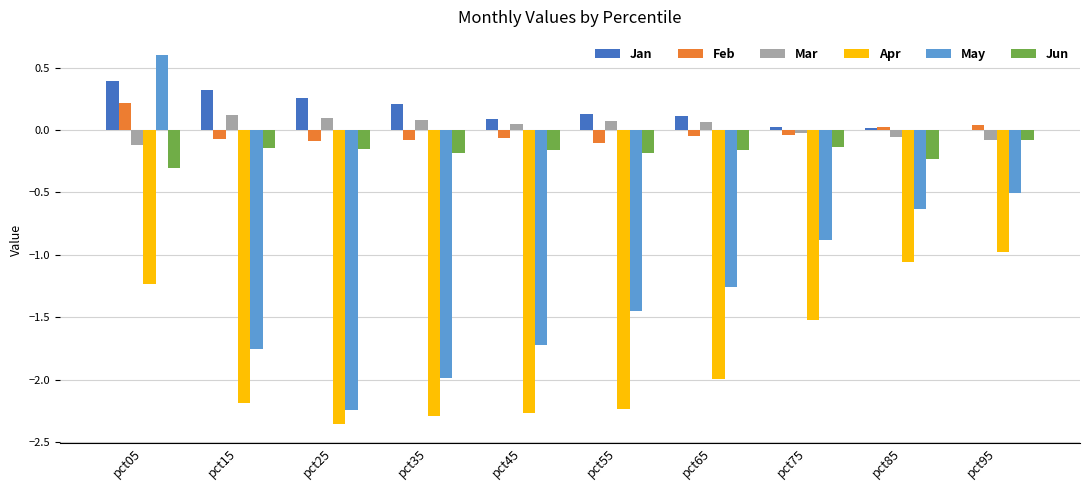

Does the chart contain stacked bars?

No